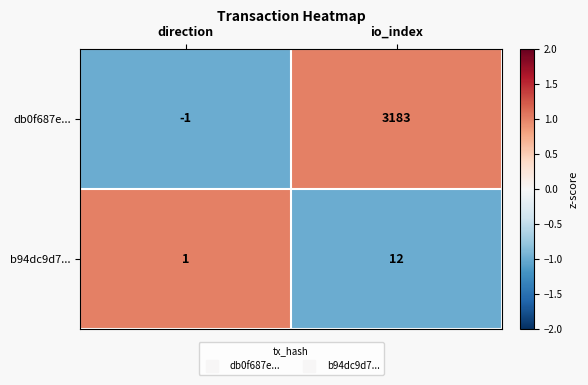

What is the approximate value of b94dc9d7... at io_index, to the nearest 10?

10